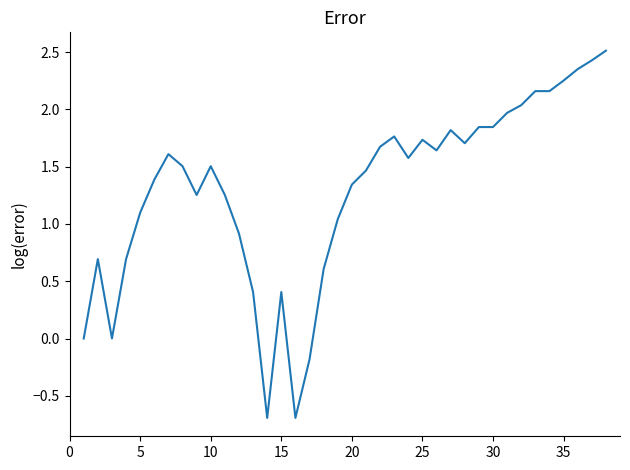

What is the difference between the maximum and minimum values?

3.2